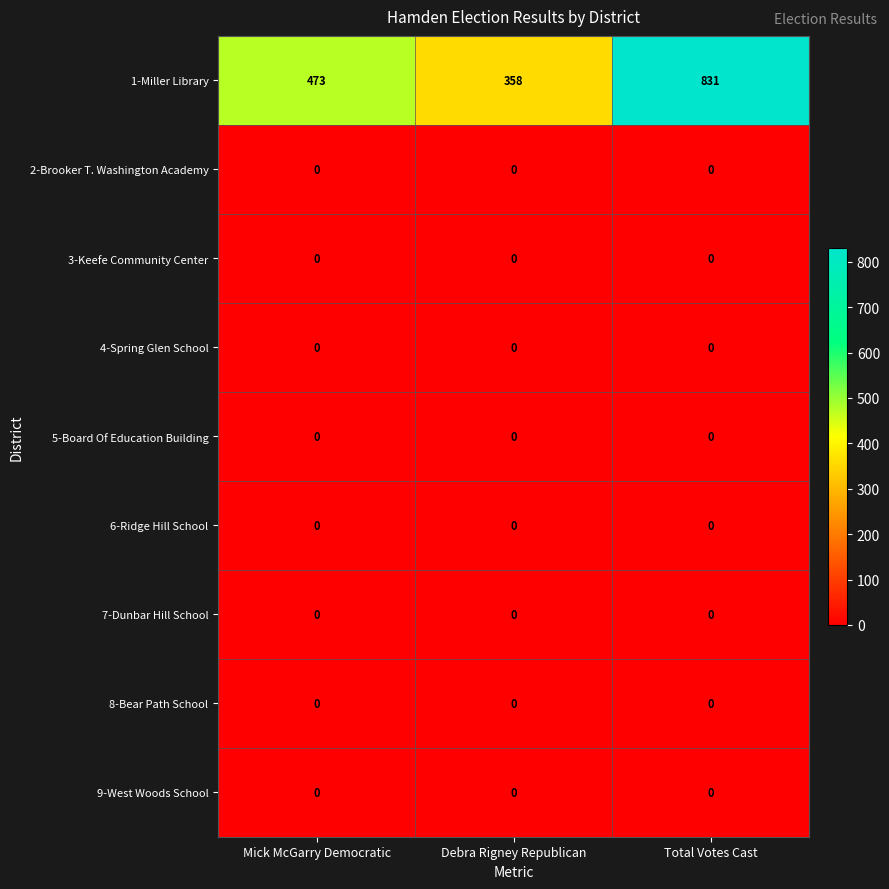

Between Mick McGarry Democratic and Debra Rigney Republican, which series saw the biggest shift?

1-Miller Library